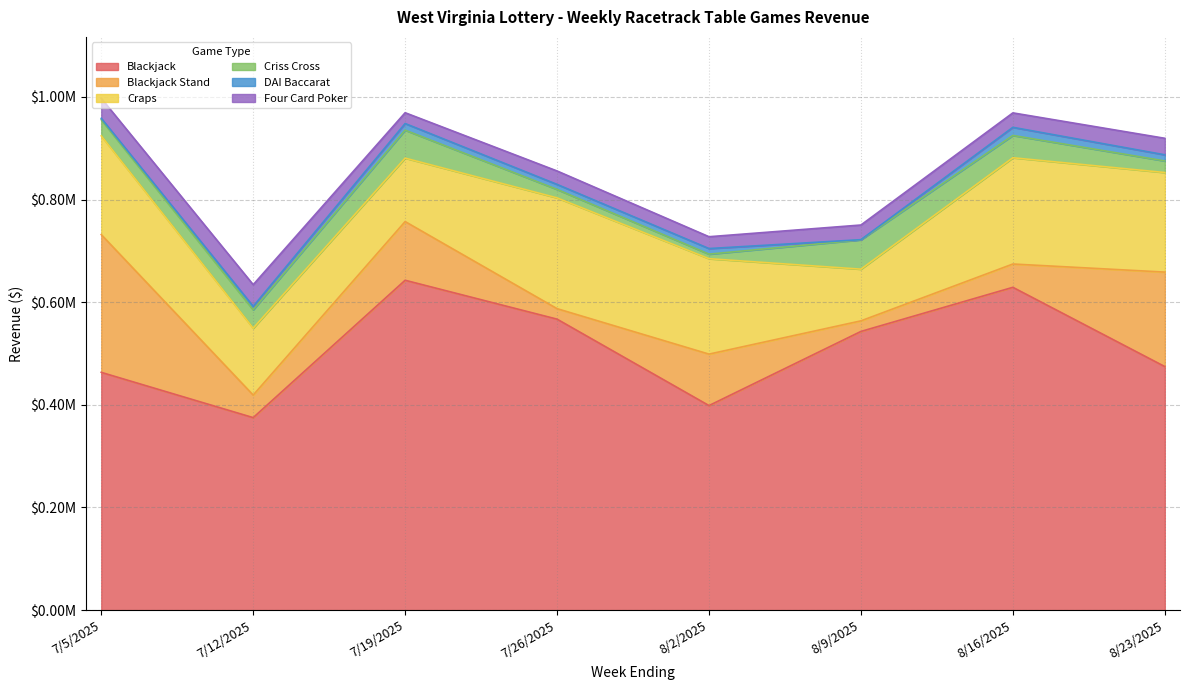

What is the value of the Four Card Poker point at the 2nd from the left?

42179.0